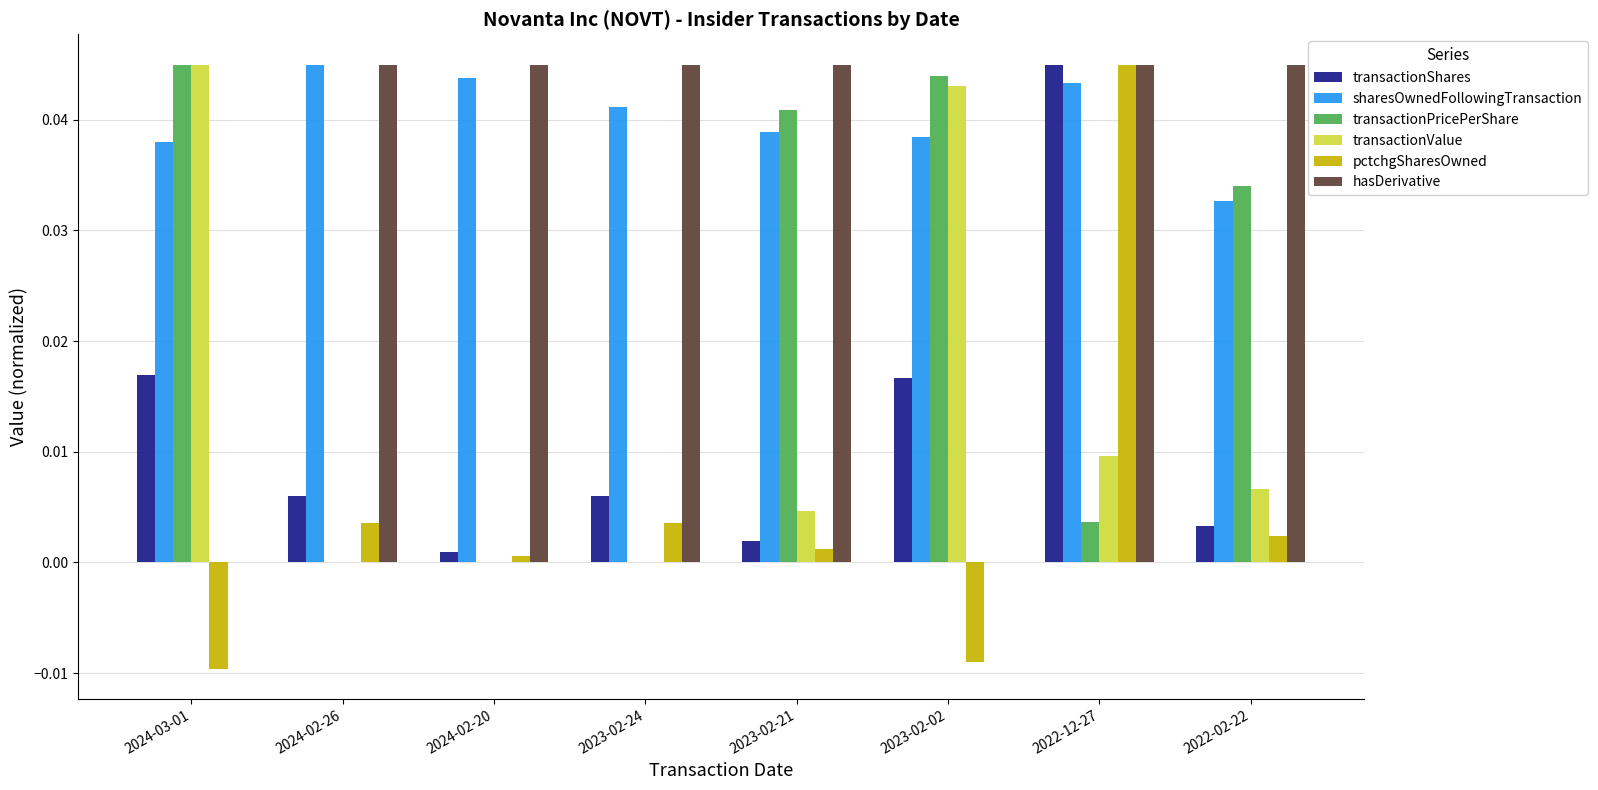

True or false: sharesOwnedFollowingTransaction has a value of 0.1 at 2024-03-01.

False